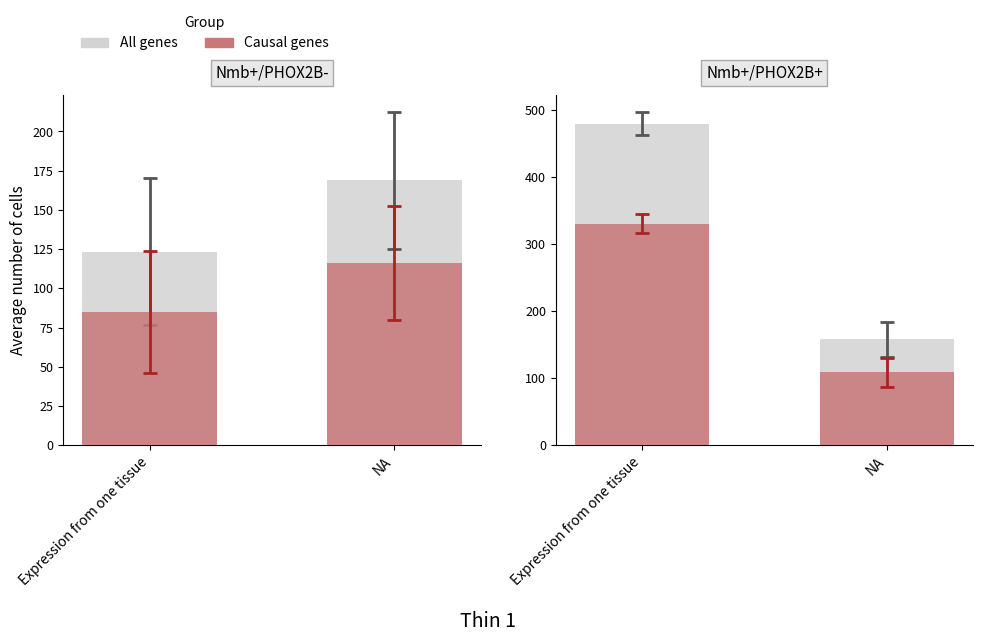

How many bars are there in total?

4